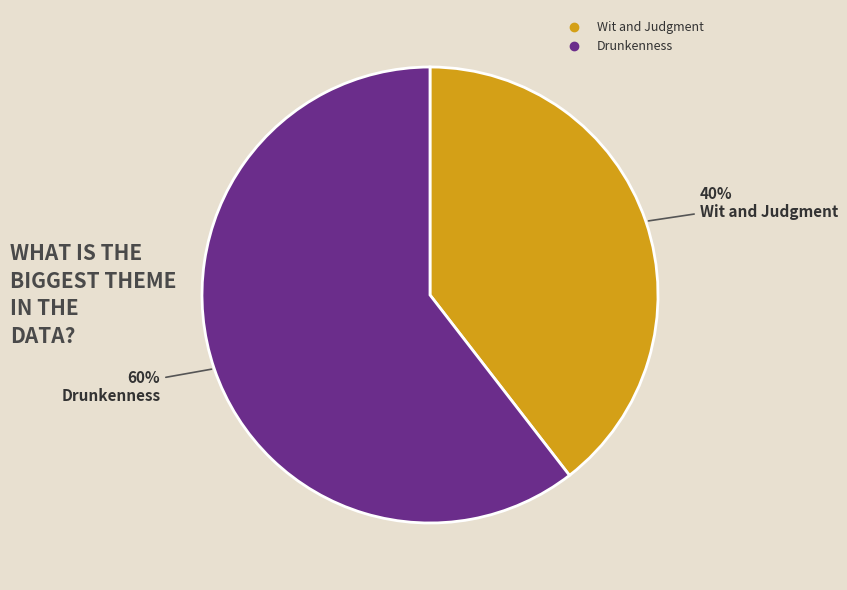

What is the largest slice in the pie chart?

Drunkenness